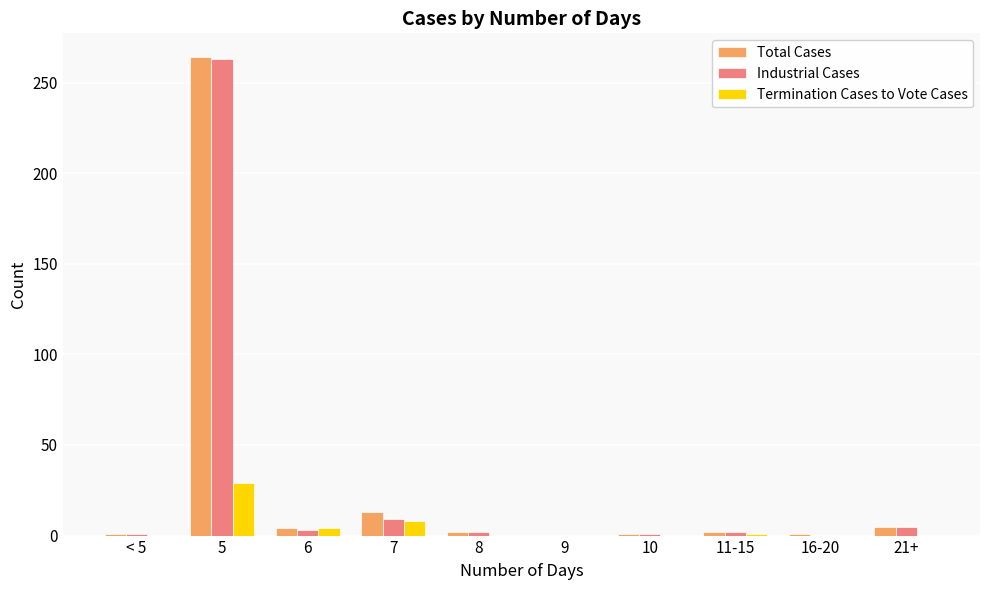

How many groups of bars are there?

10